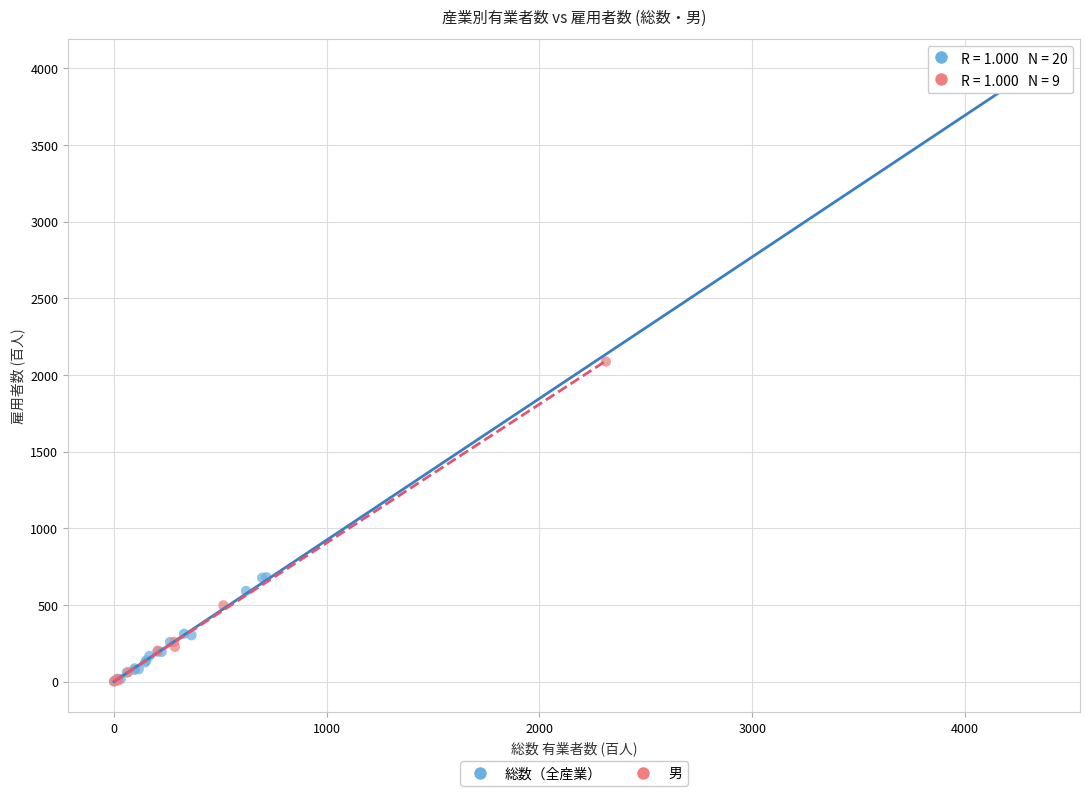

Which series contains the highest Y value?

総数（全産業）